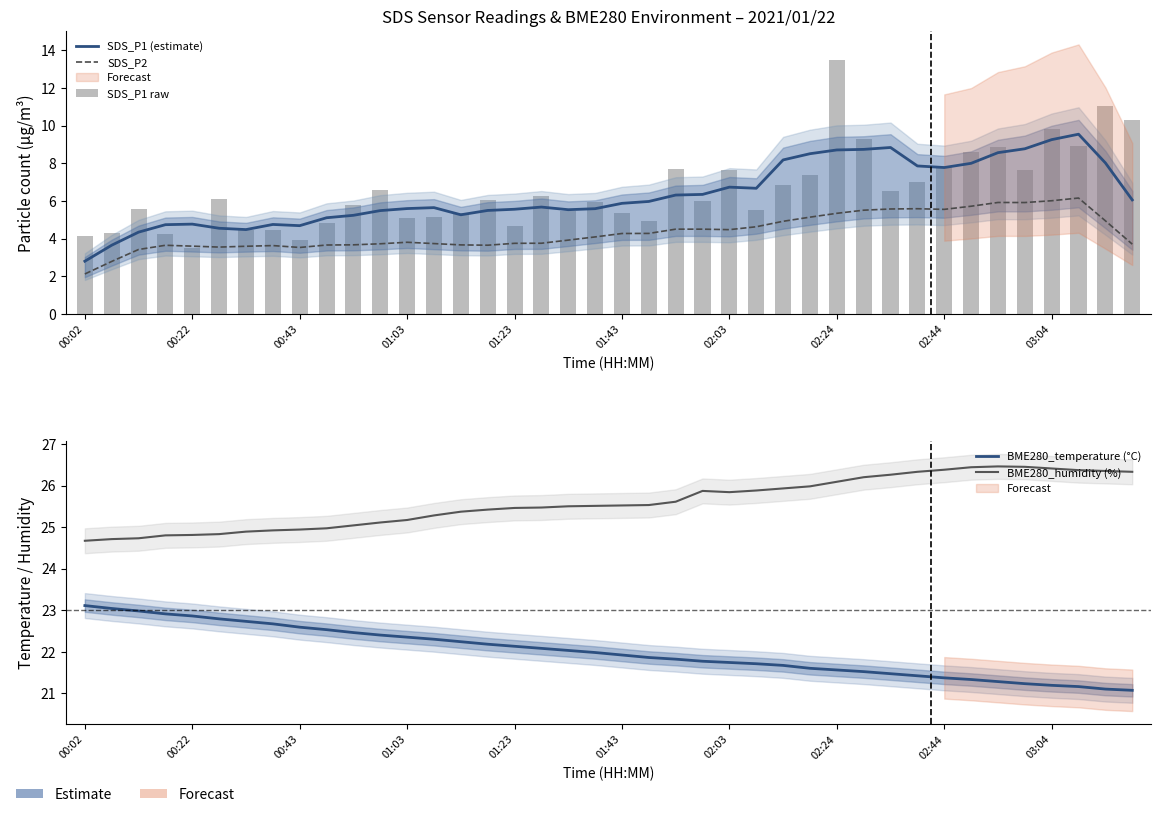

How many series are shown in this chart?

5